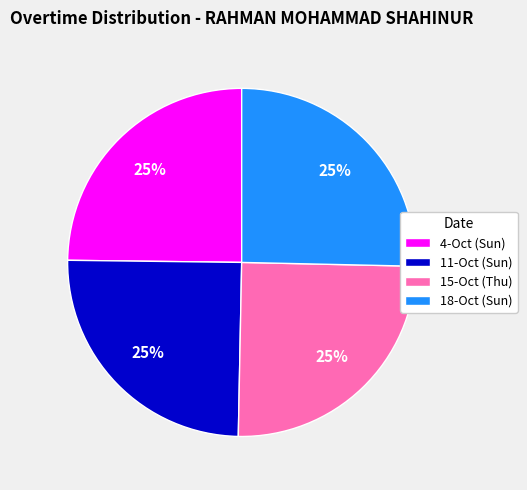

True or false: 4-Oct (Sun) accounts for 25% of the total.

True